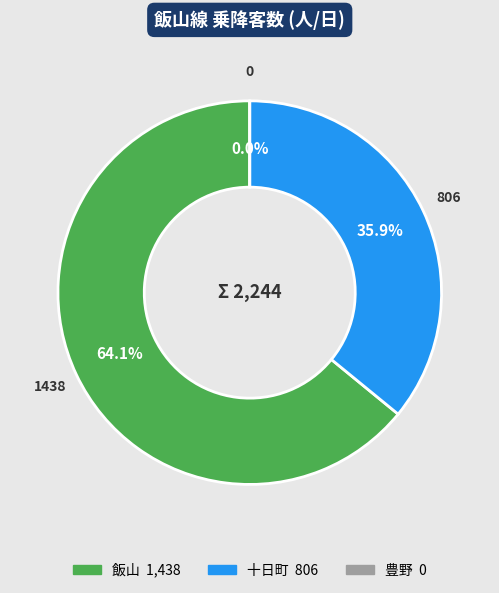

Does 十日町 account for over 50% of the chart?

No